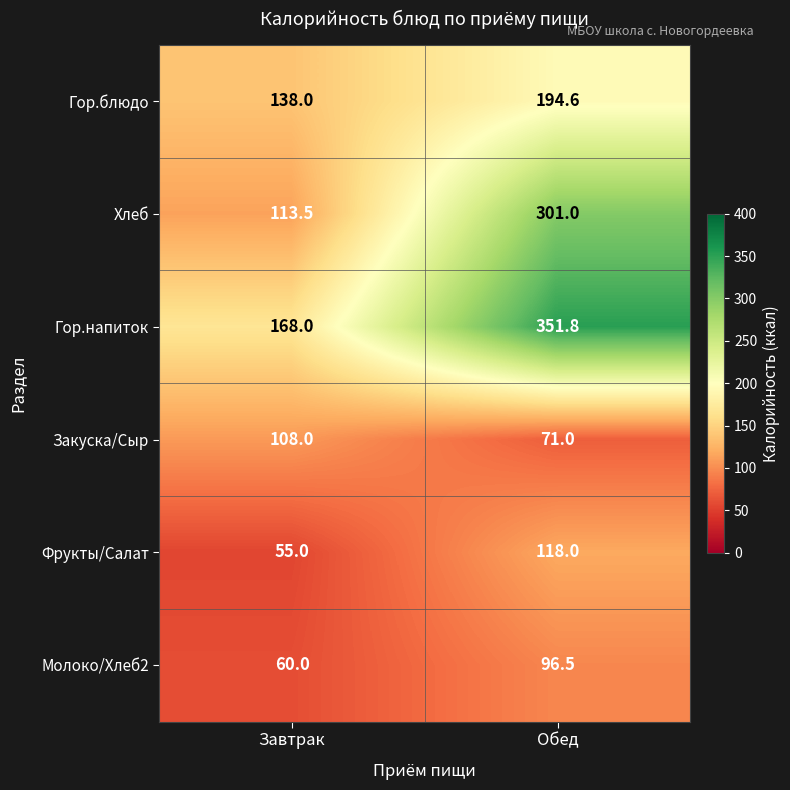

What is the average value of the Гор.напиток series?

259.9